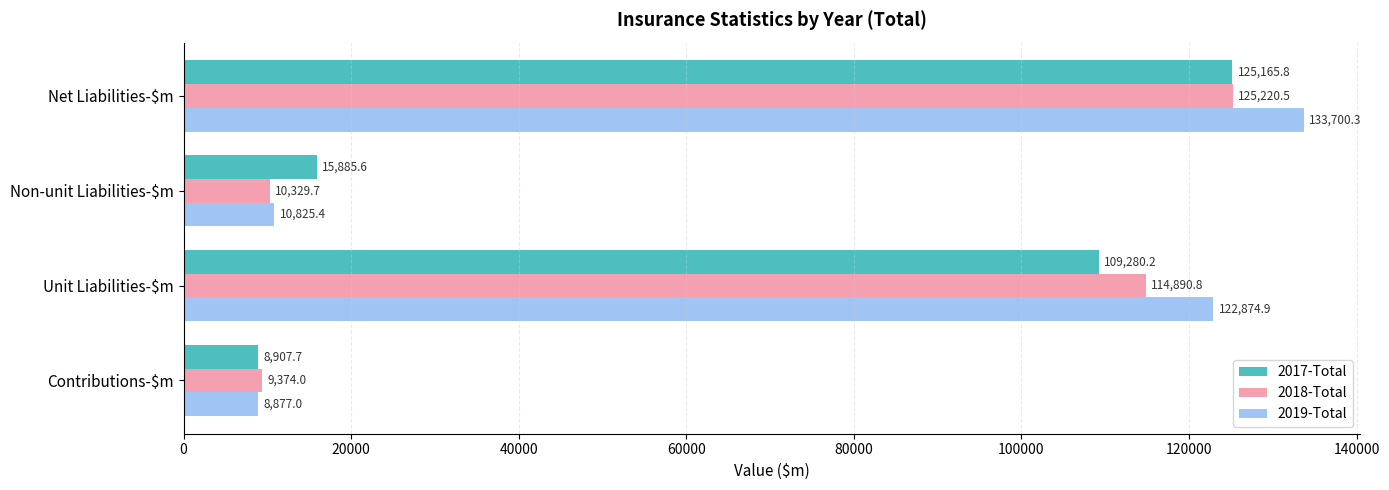

What is the difference between the highest and lowest values at Net Liabilities-$m?

8534.5